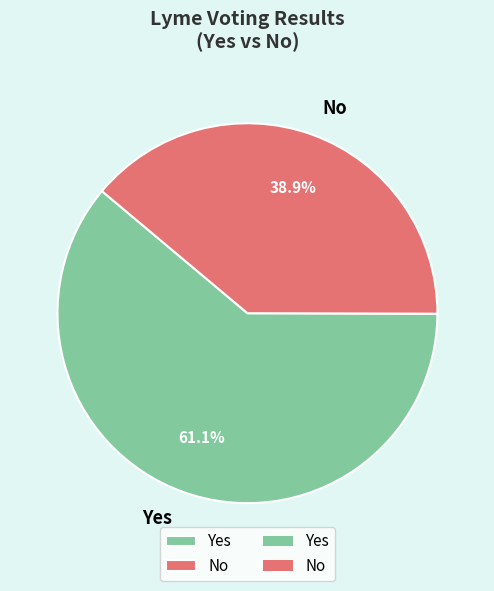

What is the ratio of the value at Yes to the value at No?

1.6